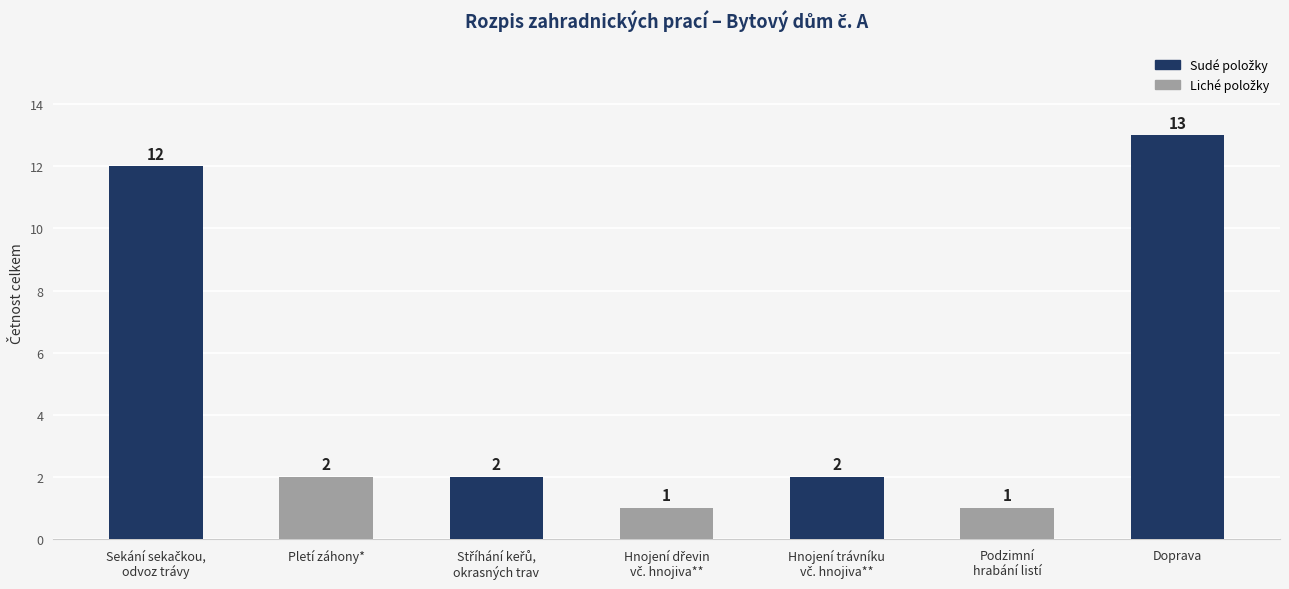

Reading right to left, list all the values displayed in this chart.

13	1	2	1	2	2	12